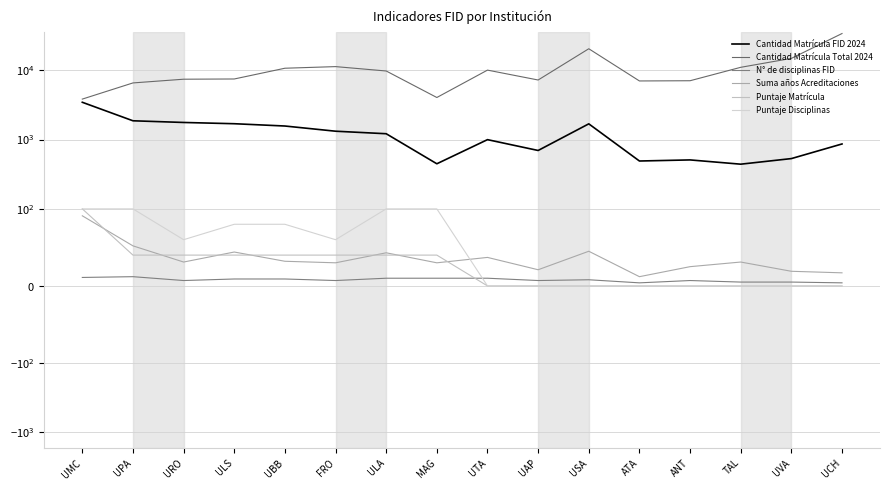

Reading left to right, what are all the values shown in this chart?

Cantidad Matrícula FID 2024: 3444	1863	1762	1690	1566	1318	1212	447	996	695	1683	490	508	441	531	863
Cantidad Matrícula Total 2024: 3828	6548	7408	7465	10667	11257	9733	4036	10021	7216	20369	6991	7043	10996	14791	33757
N° de disciplinas FID: 11	12	7	9	9	7	10	10	10	7	8	4	7	5	5	4
Suma años Acreditaciones: 91	52	31	44	32	30	43	30	37	21	45	12	25	31	19	17
Puntaje Matrícula: 100	40	40	40	40	40	40	40	0	0	0	0	0	0	0	0
Puntaje Disciplinas: 100	100	60	80	80	60	100	100	0	0	0	0	0	0	0	0